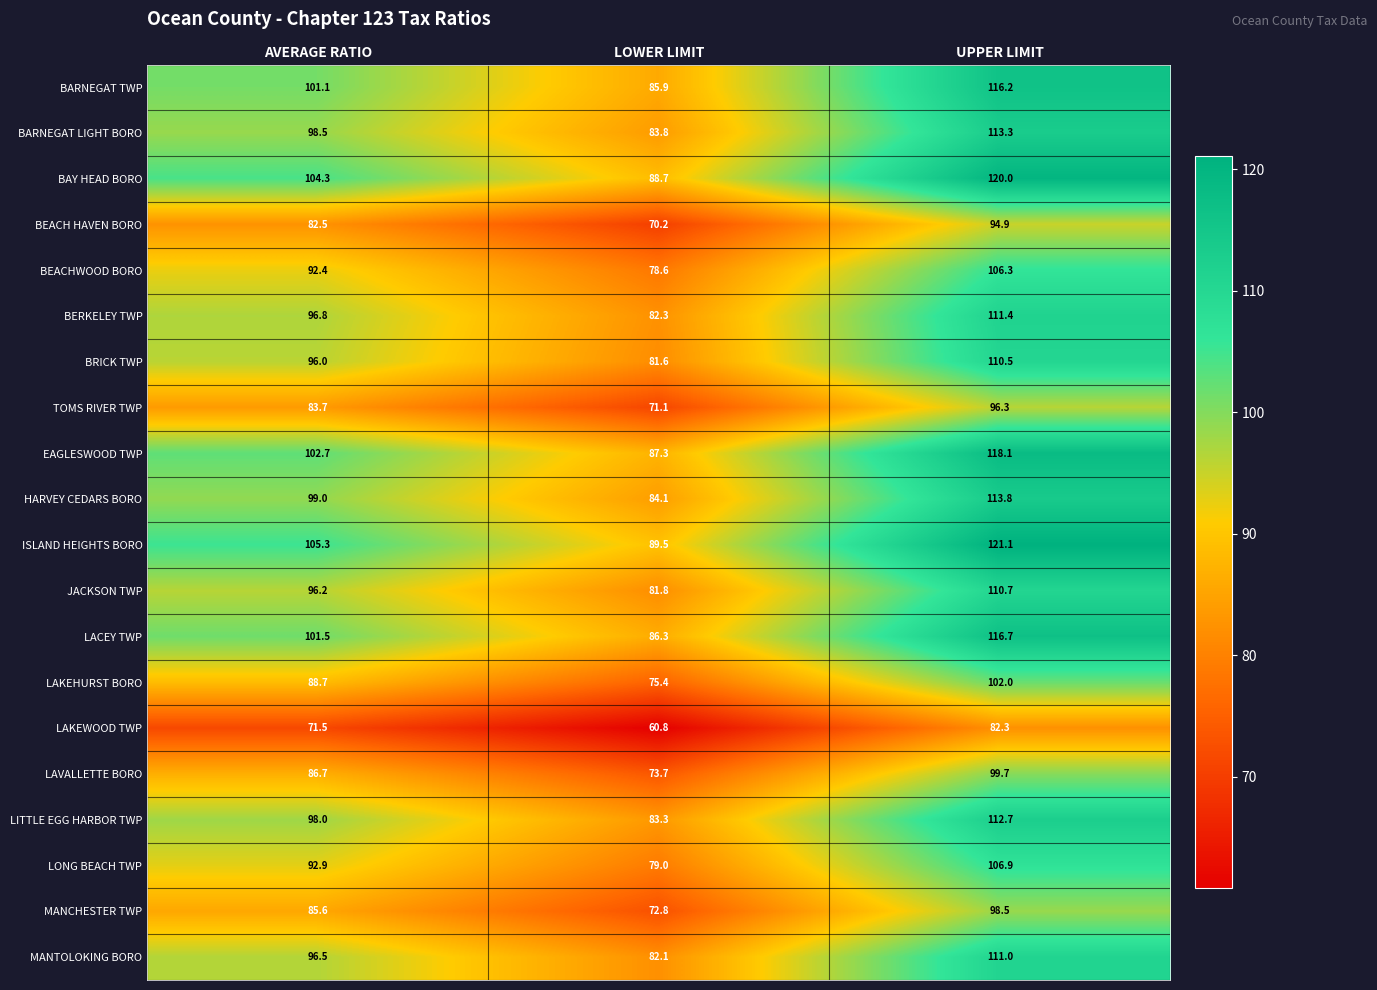

Is it true that BEACHWOOD BORO equals 128.7 at LOWER LIMIT?

False